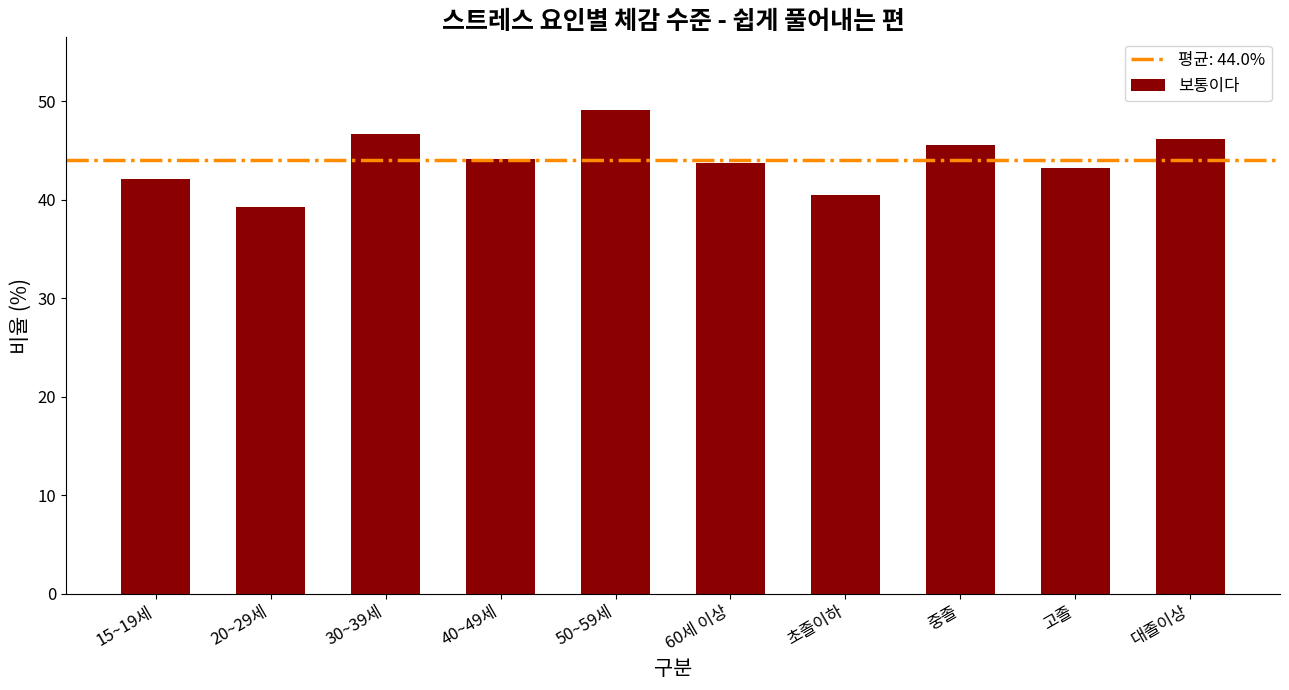

At which category does the chart reach its peak across all series?

50~59세